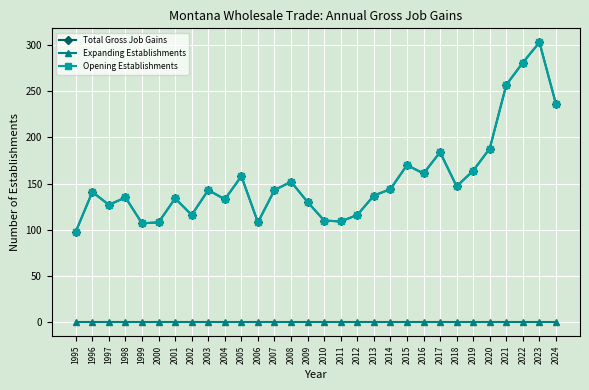

Is it true that Total Gross Job Gains equals 147 at 2018?

True